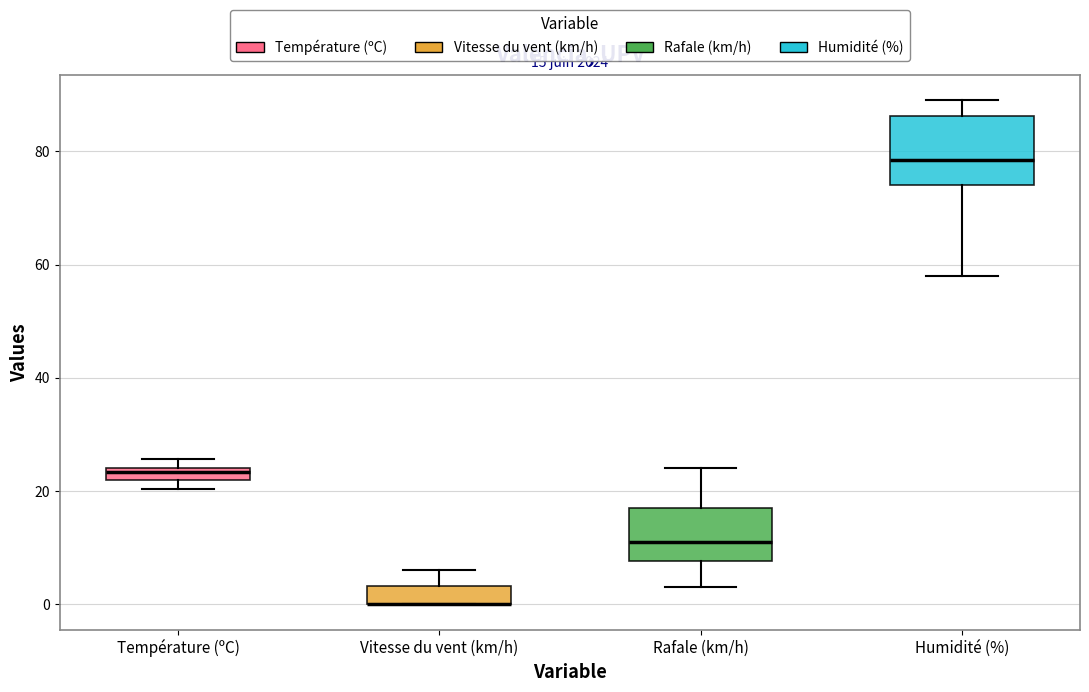

Comparing the boxes themselves (not the whiskers), which one is the tallest?

Humidité (%)